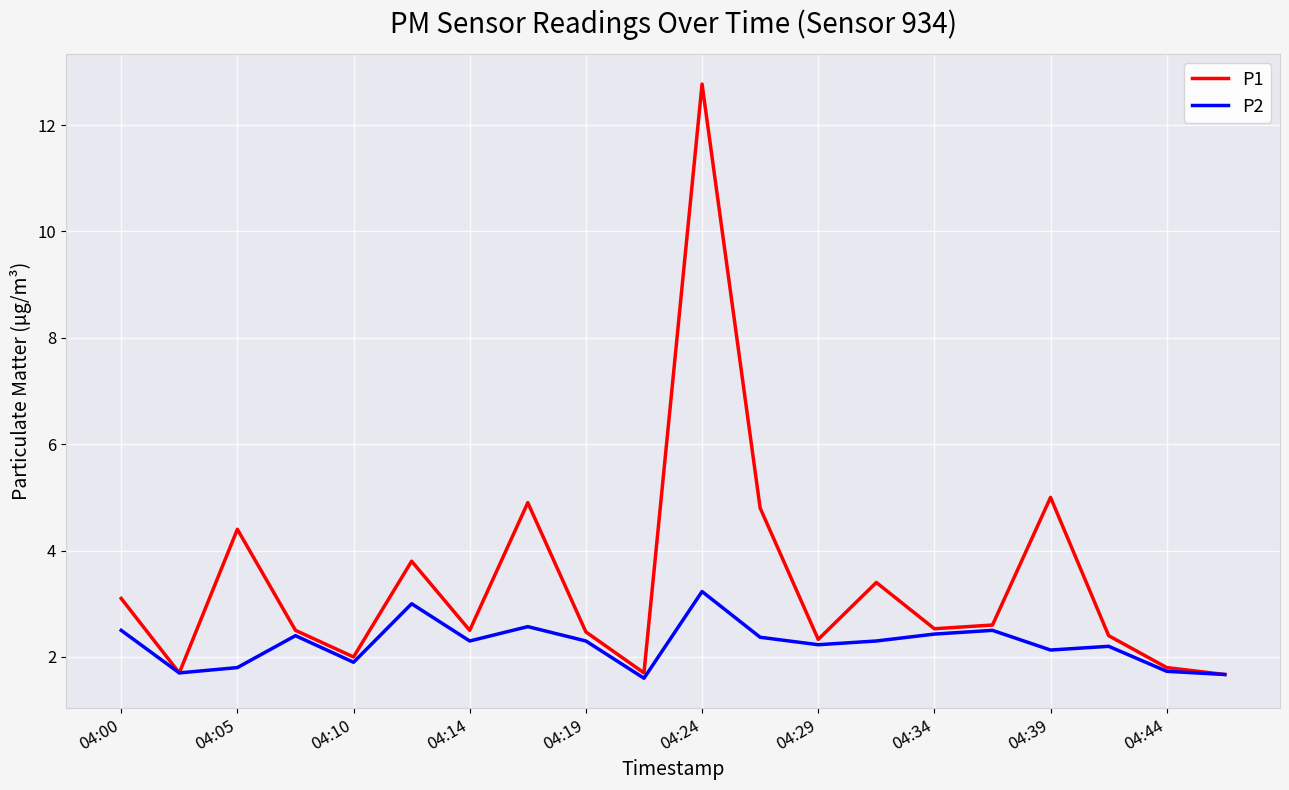

What is the minimum value shown in the chart?

1.6